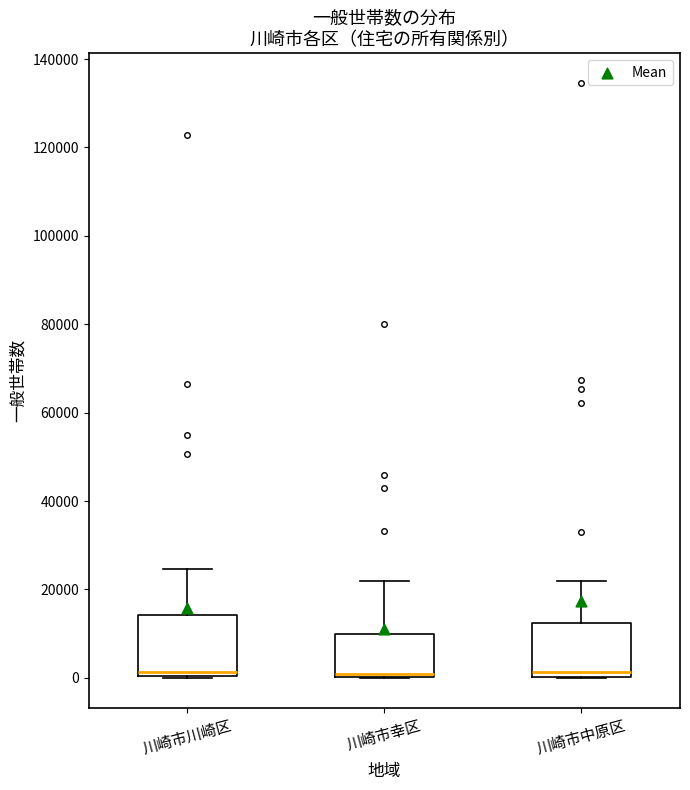

Reading left to right, transcribe this box plot: for each box, give where its median line is, the range the box spans, and where its two whiskers end, as read against the y-axis. The values are not printed on the chart, so give them approximately, as read against the axis.

川崎市川崎区: median 2000, box 0 to 14000, whiskers 0 to 24000
川崎市幸区: median 0 (just above the box's lower edge), box 0 to 10000, whiskers 0 to 22000
川崎市中原区: median 2000, box 0 to 12000, whiskers 0 to 22000